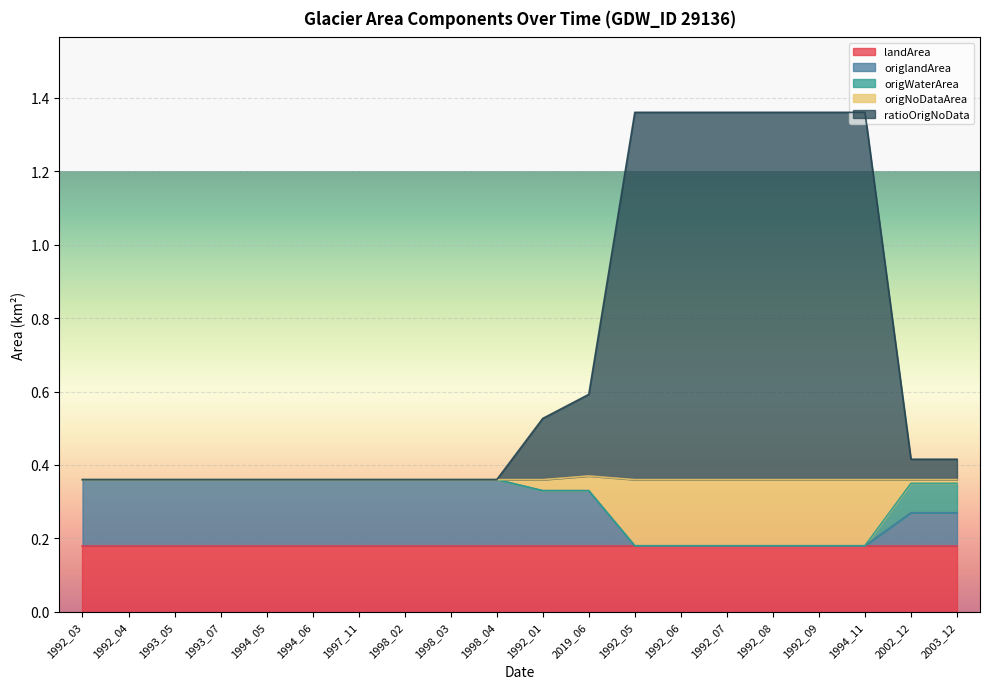

Which series changed the most between 1997_11 and 2002_12?

origlandArea